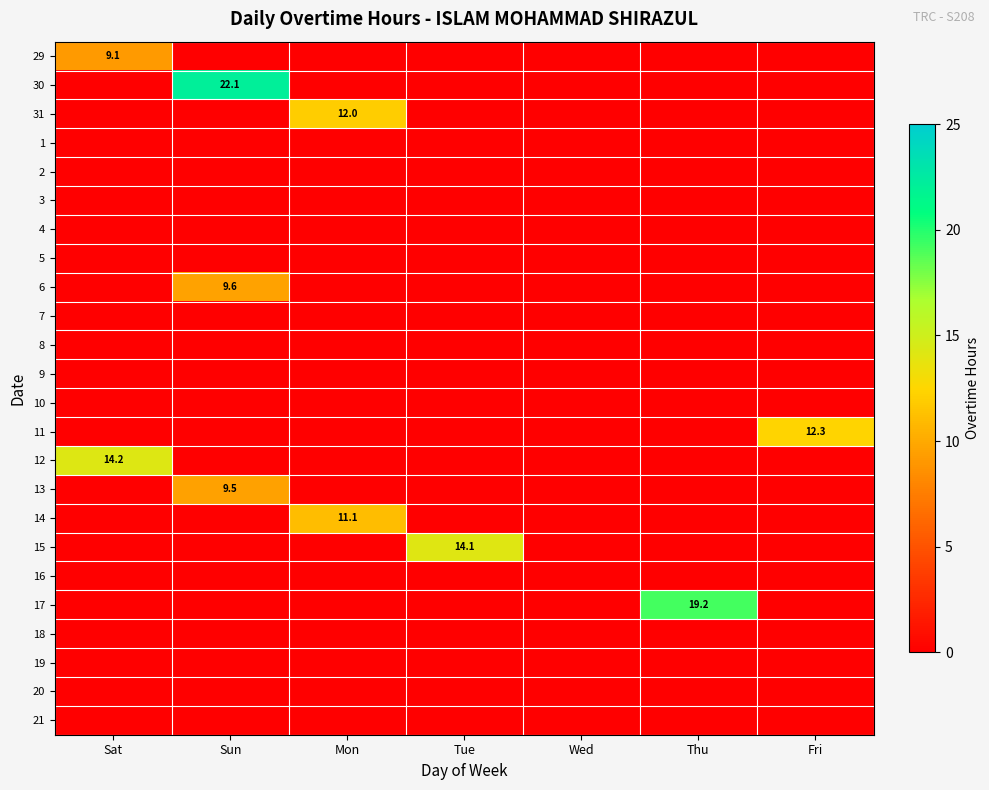

True or false: 15 has a value of 14.1 at Tue.

True